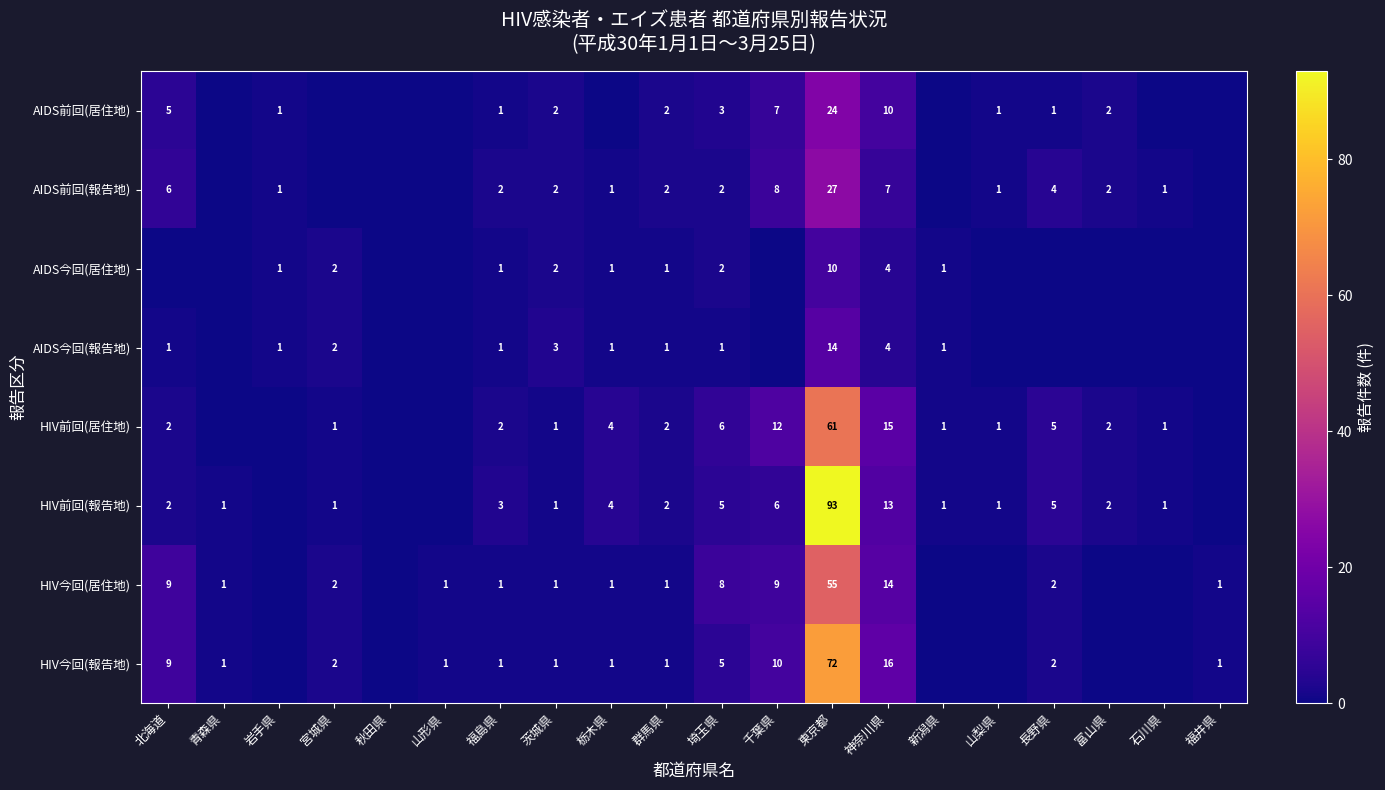

The HIV今回(報告地) series shows 1 at 青森県. True or false?

True